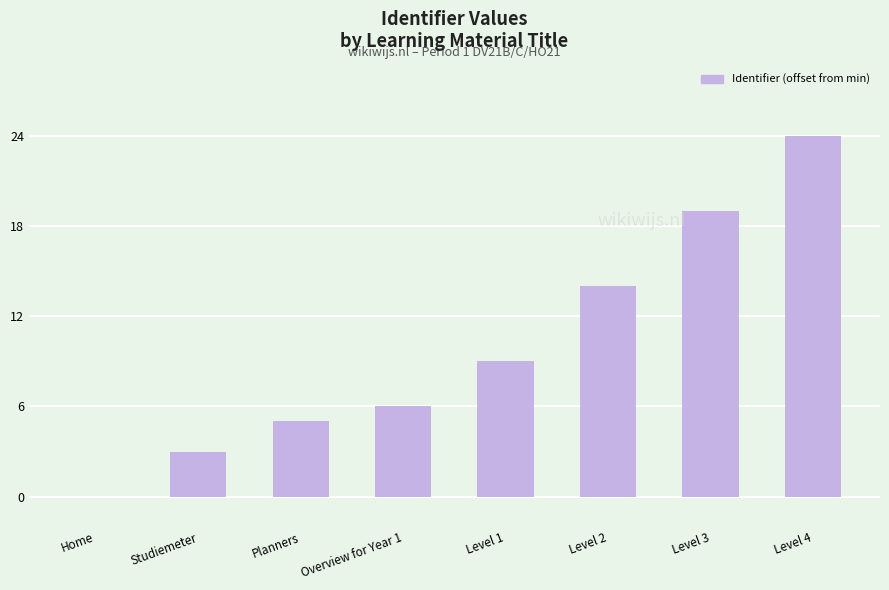

Is it true that the value at Overview for Year 1 is 10?

False